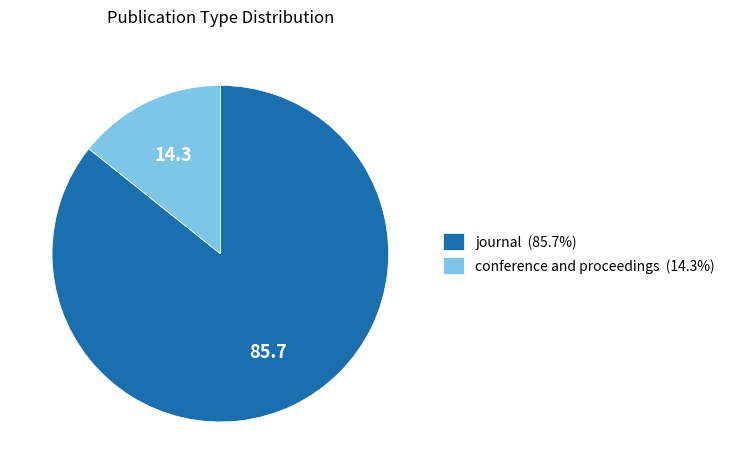

What is the majority slice?

journal